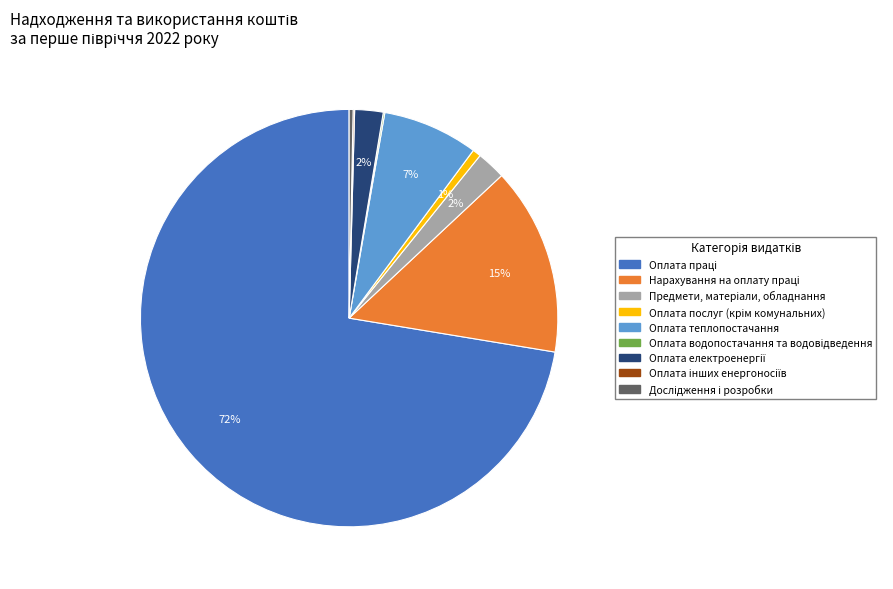

True or false: Оплата теплопостачання accounts for 7% of the total.

True